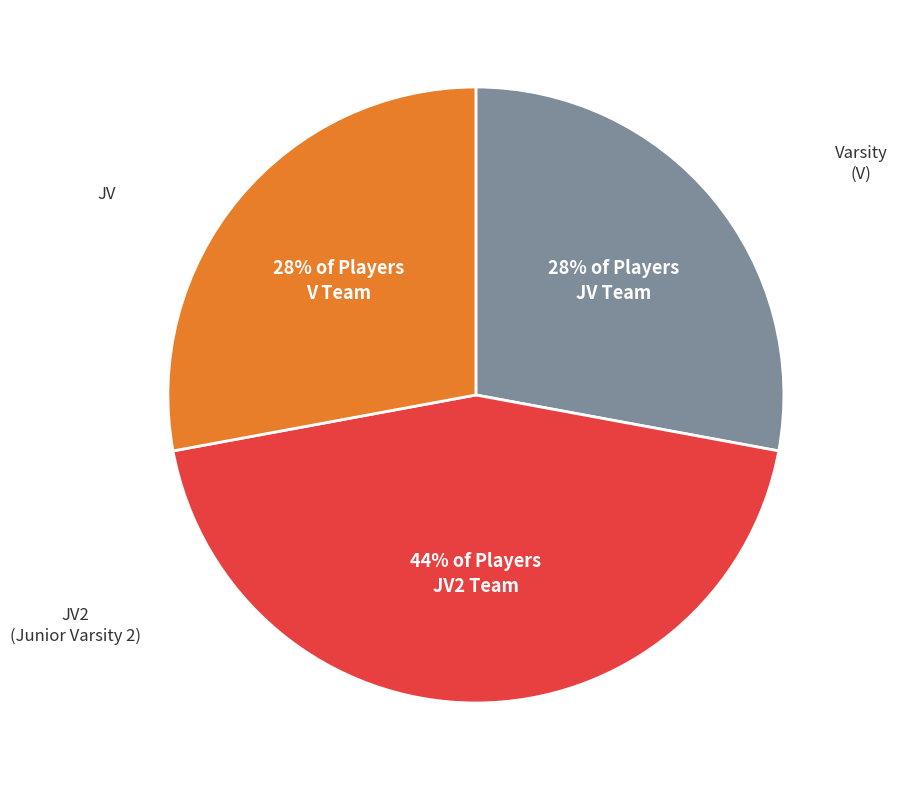

Is there a majority slice in this chart?

No